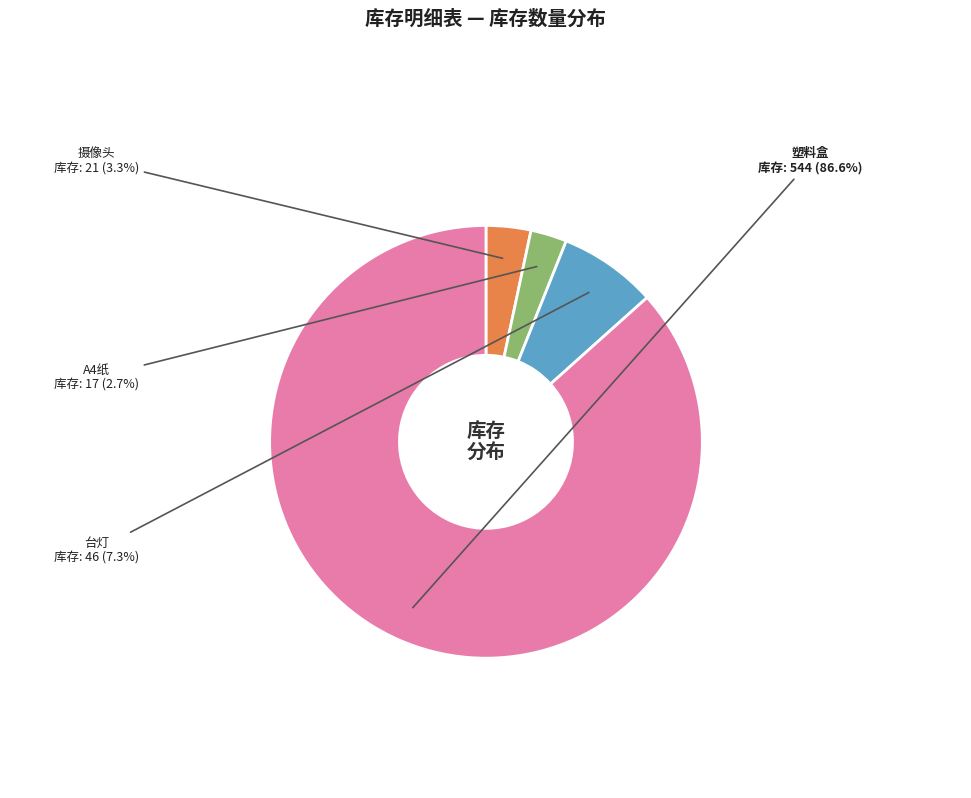

Does 摄像头 represent more than half of the total?

No